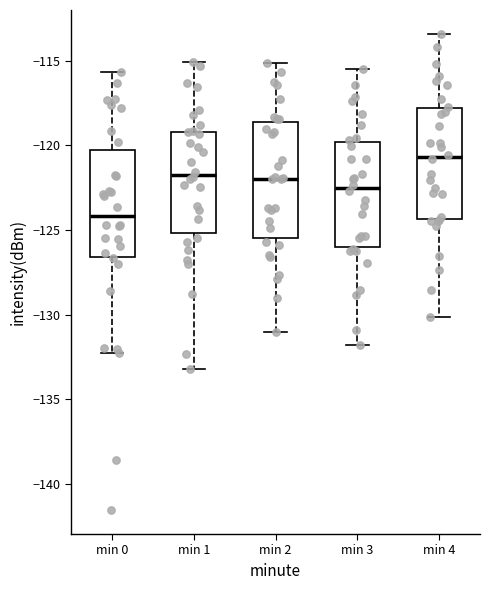

Which box has the lowest median line?

min 0